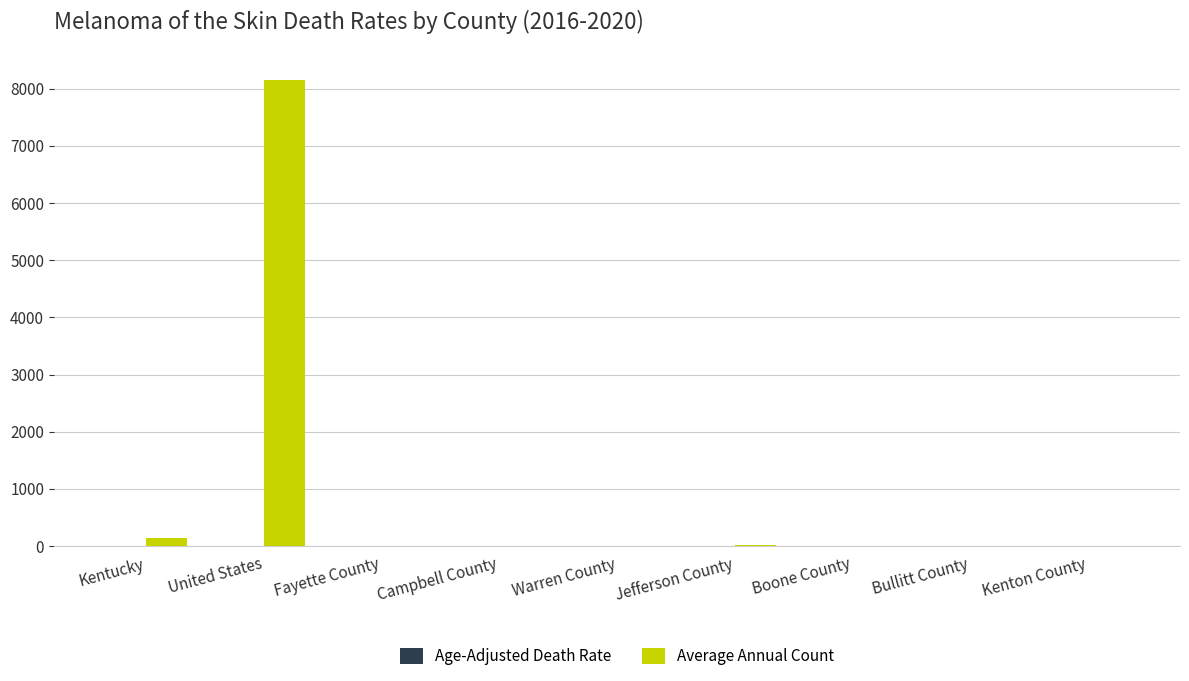

Count the number of data series in this chart.

2